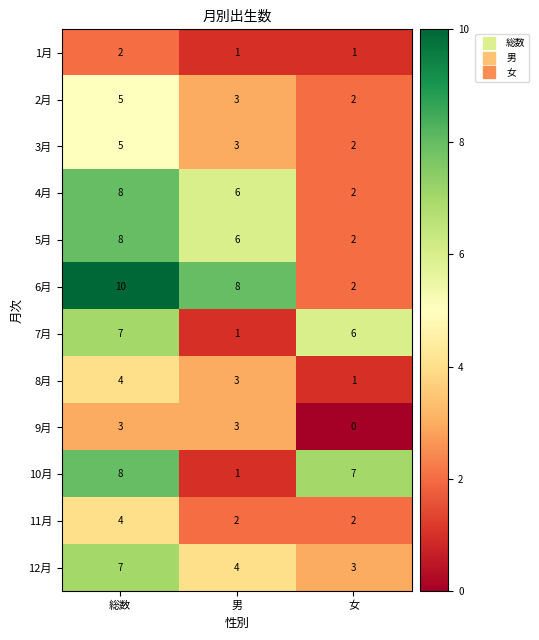

At how many categories does at least one series exceed 2?

3